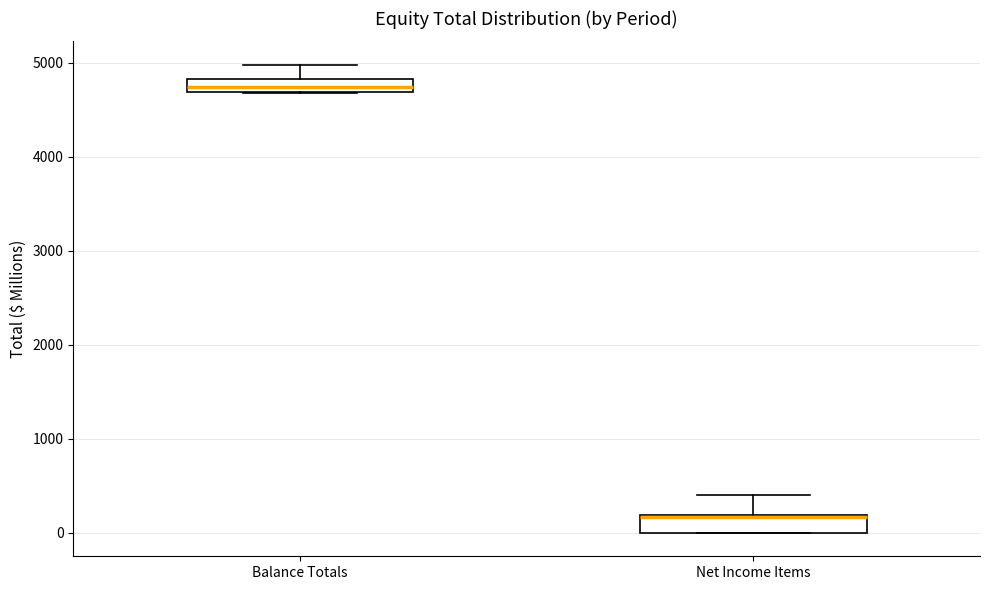

Where is the lower edge of the box for Balance Totals on the y-axis? The values are not printed on the chart, so give them approximately, as read against the axis.

4700